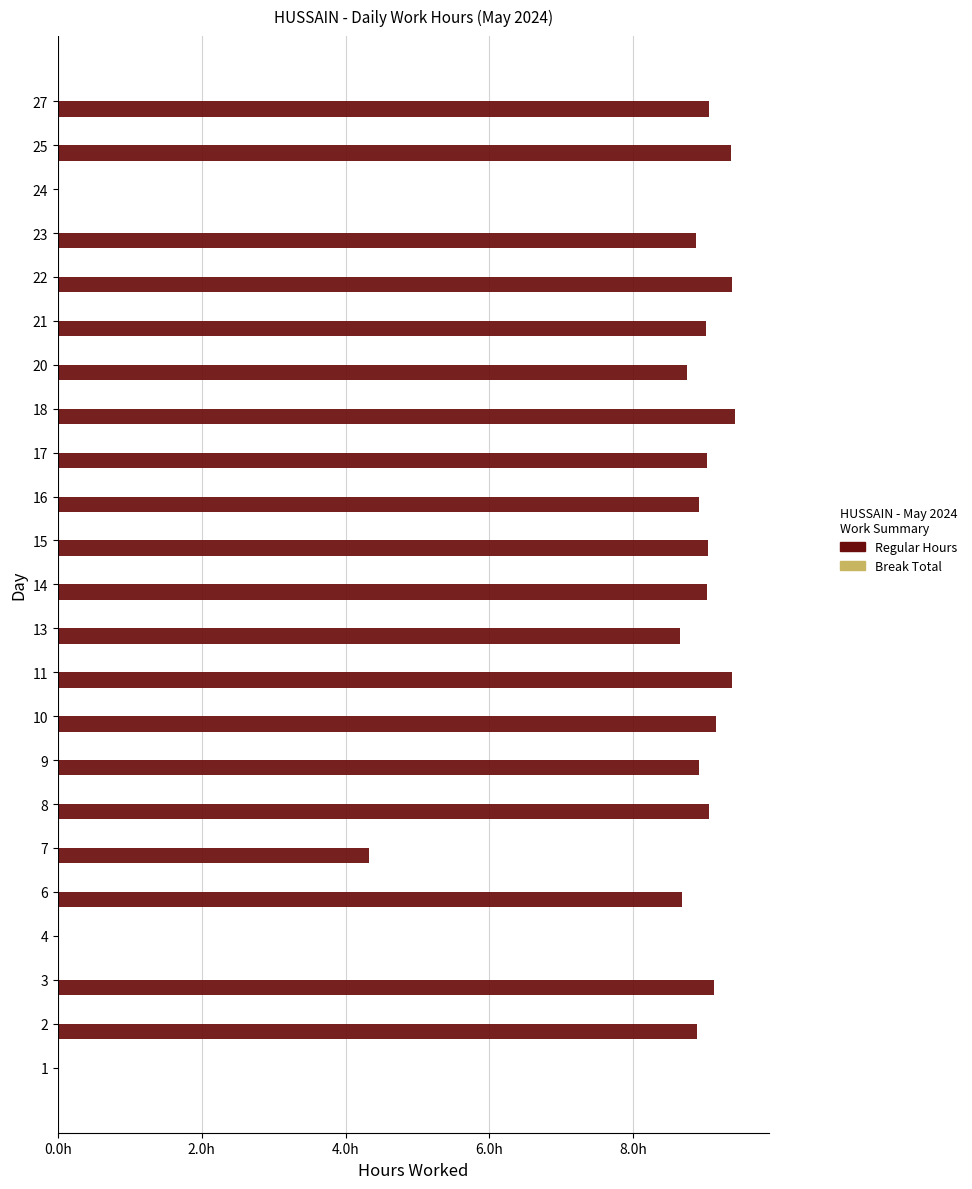

Are the bars horizontal?

Yes